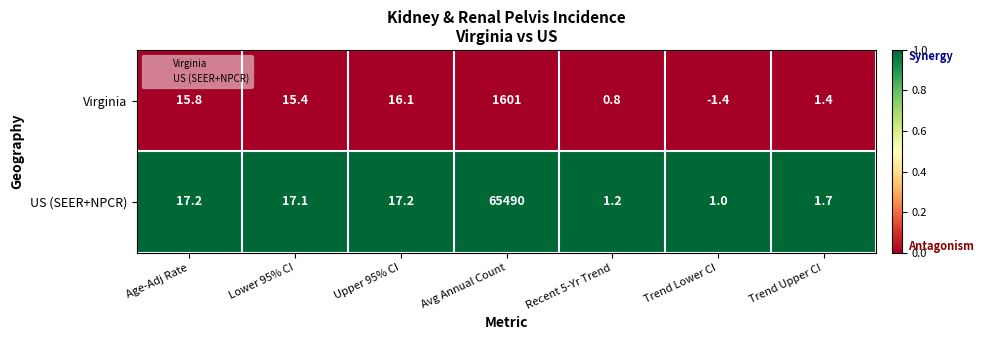

Is it true that Virginia equals 11.2 at Upper 95% CI?

False